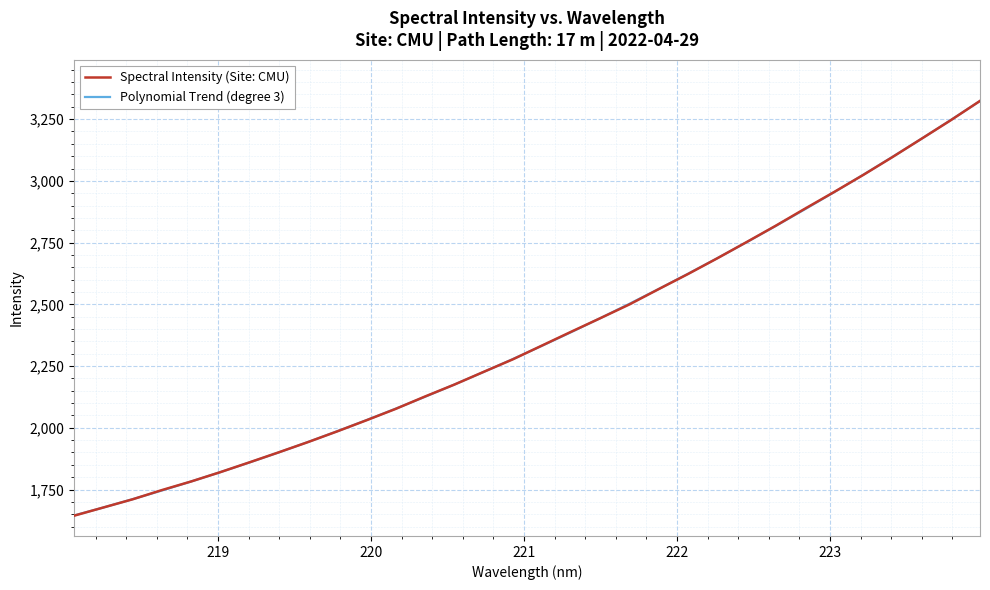

Which series has the largest range (max minus min)?

Spectral Intensity (Site: CMU)